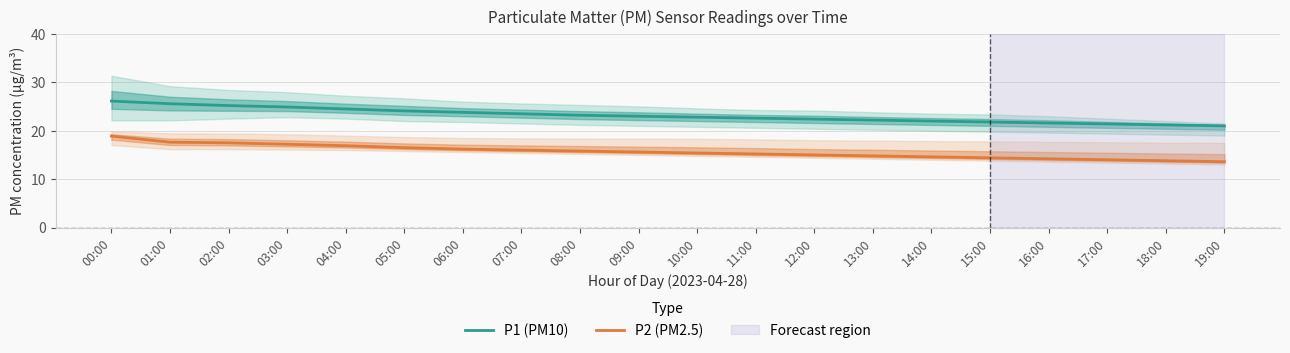

List the series in order of their peak value, lowest first.

P2 (PM2.5), P1 (PM10)